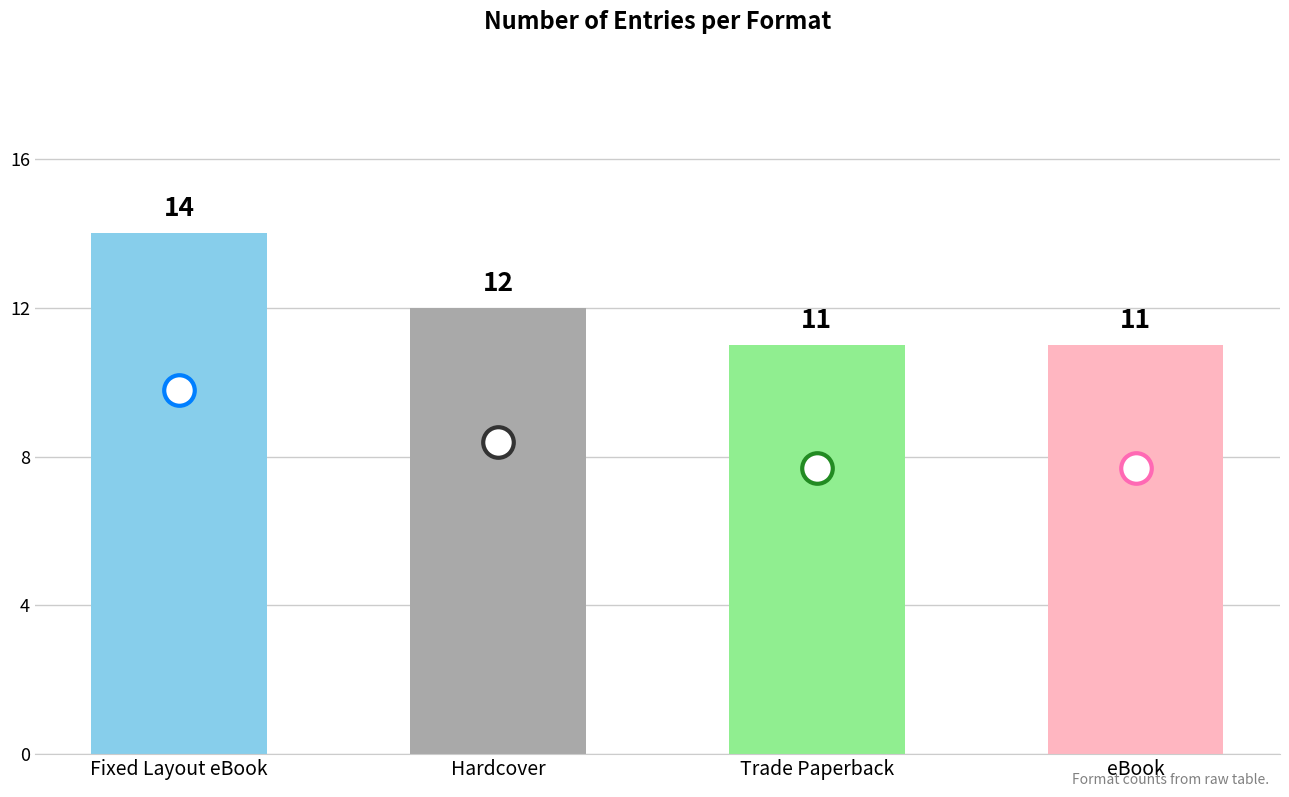

Which category has the highest value across all series?

Fixed Layout eBook